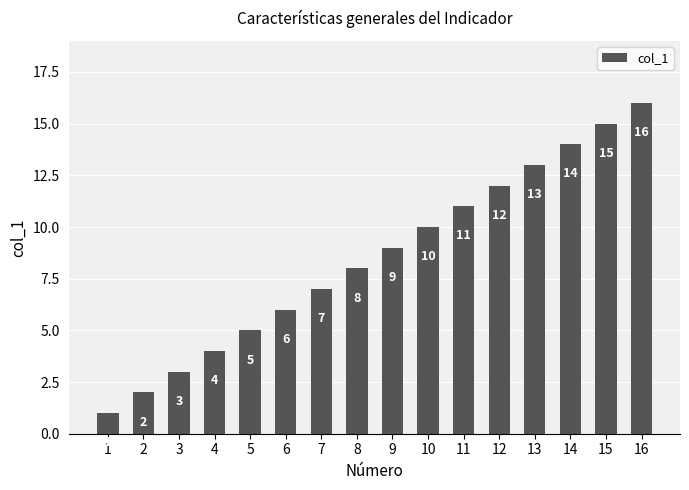

List the labels in order of value, smallest first.

1, 2, 3, 4, 5, 6, 7, 8, 9, 10, 11, 12, 13, 14, 15, 16